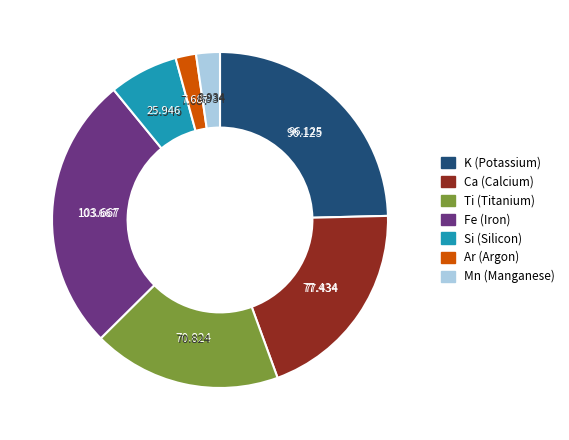

Does any single category account for the majority?

No